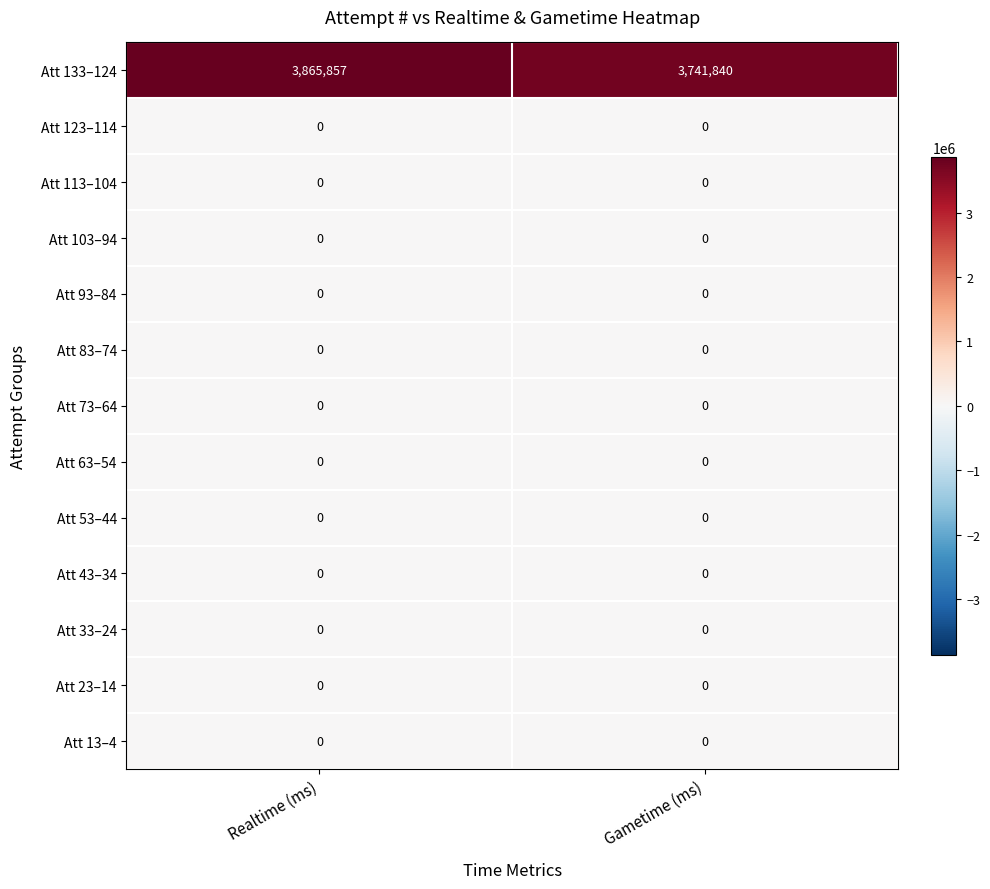

Which series has the largest total across all categories?

Att 133–124